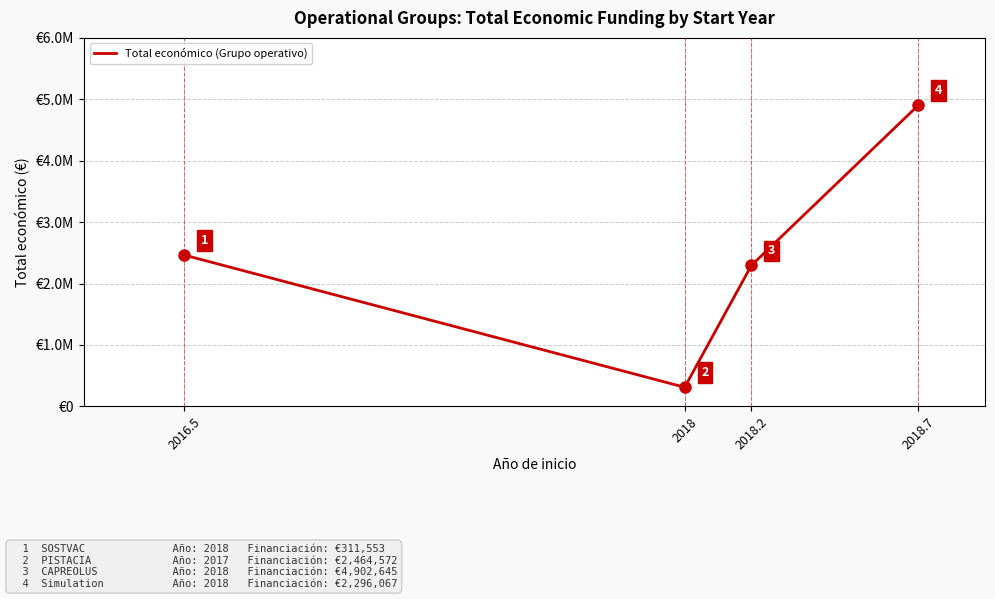

Between 2018.7 and 2018.2, which is larger?

2018.7